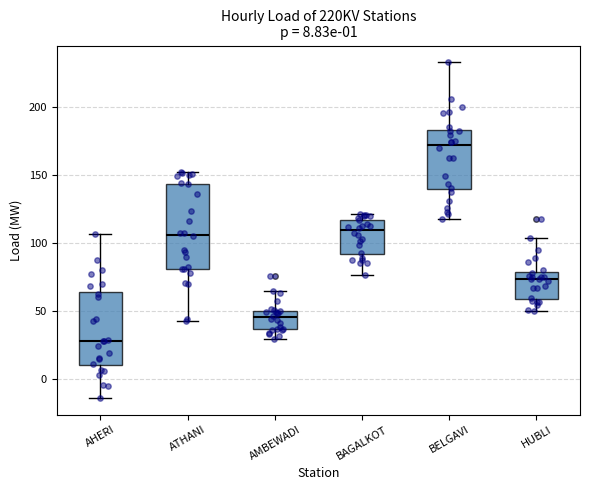

Which box is the tallest, from its lower edge to its upper edge?

ATHANI